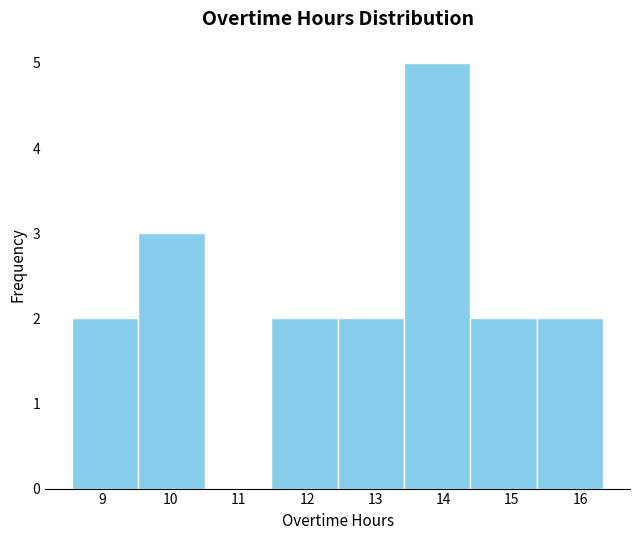

Reading left to right, transcribe this chart: for each bar, give the range it covers on the x-axis and its height. Neither the bar edges nor the heights are printed on the chart, so give them approximately, as read against the axes.

8.6 to 9.5: 2
9.5 to 10.5: 3
10.5 to 11.5: 0
11.5 to 12.4: 2
12.4 to 13.4: 2
13.4 to 14.4: 5
14.4 to 15.4: 2
15.4 to 16.3: 2